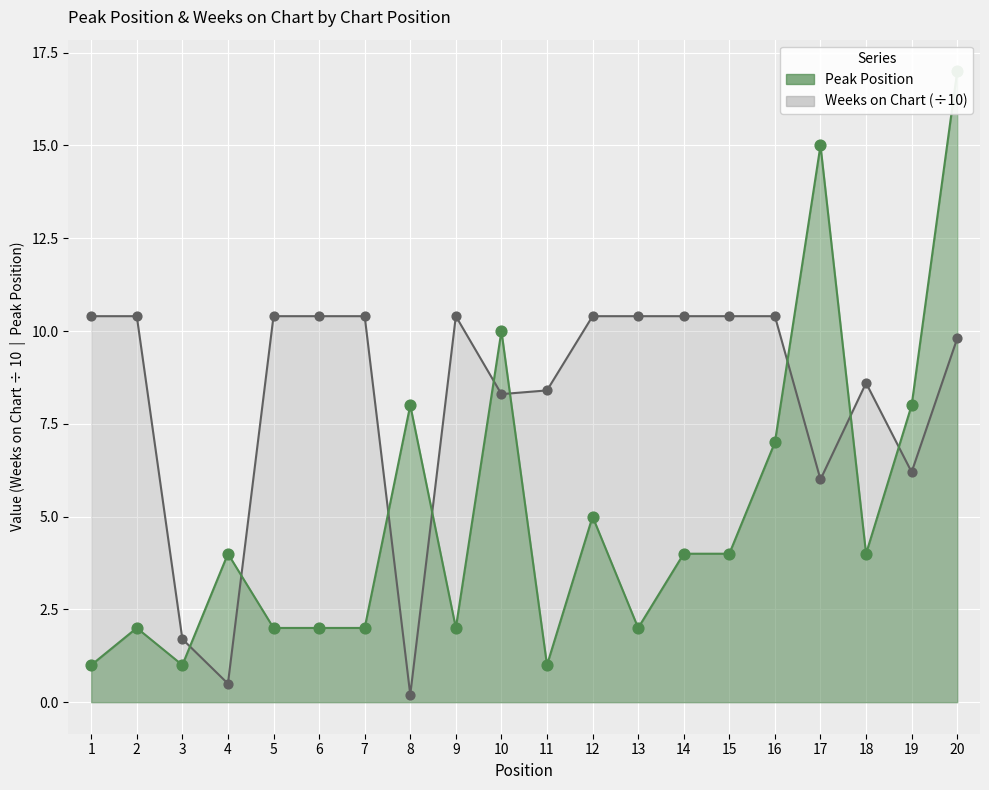

At how many categories does at least one series exceed 8?

16